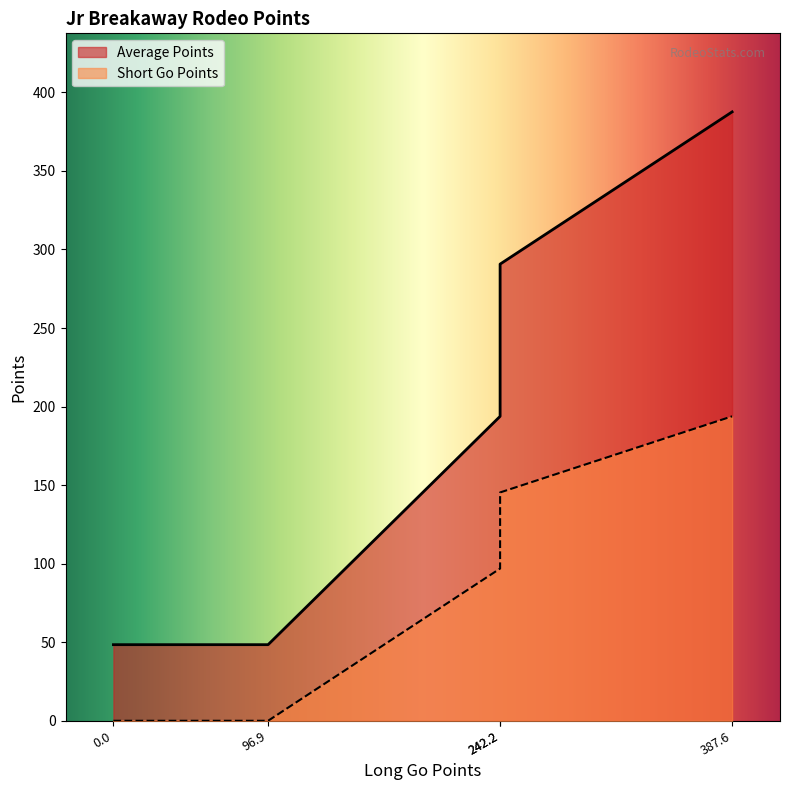

True or false: Average Points has more than 0 interior local peaks.

False